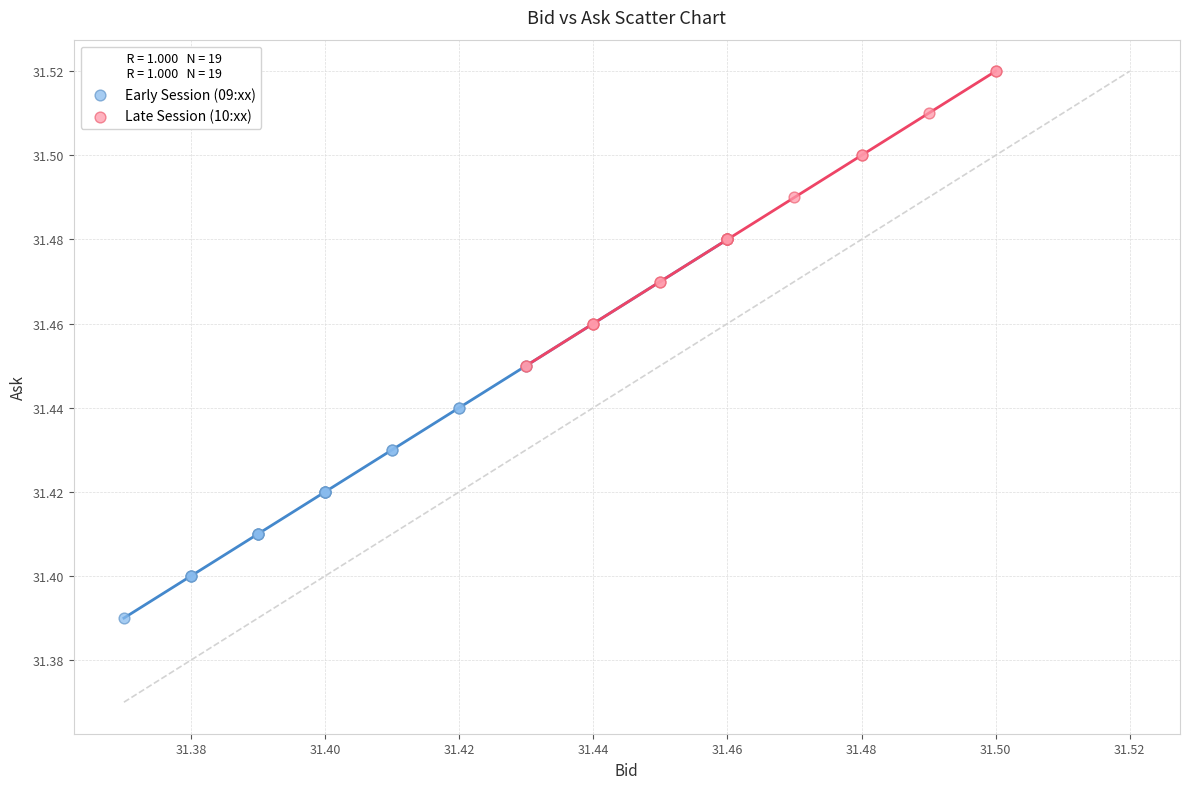

Which series has the widest spread of Y values?

Early Session (09:xx)